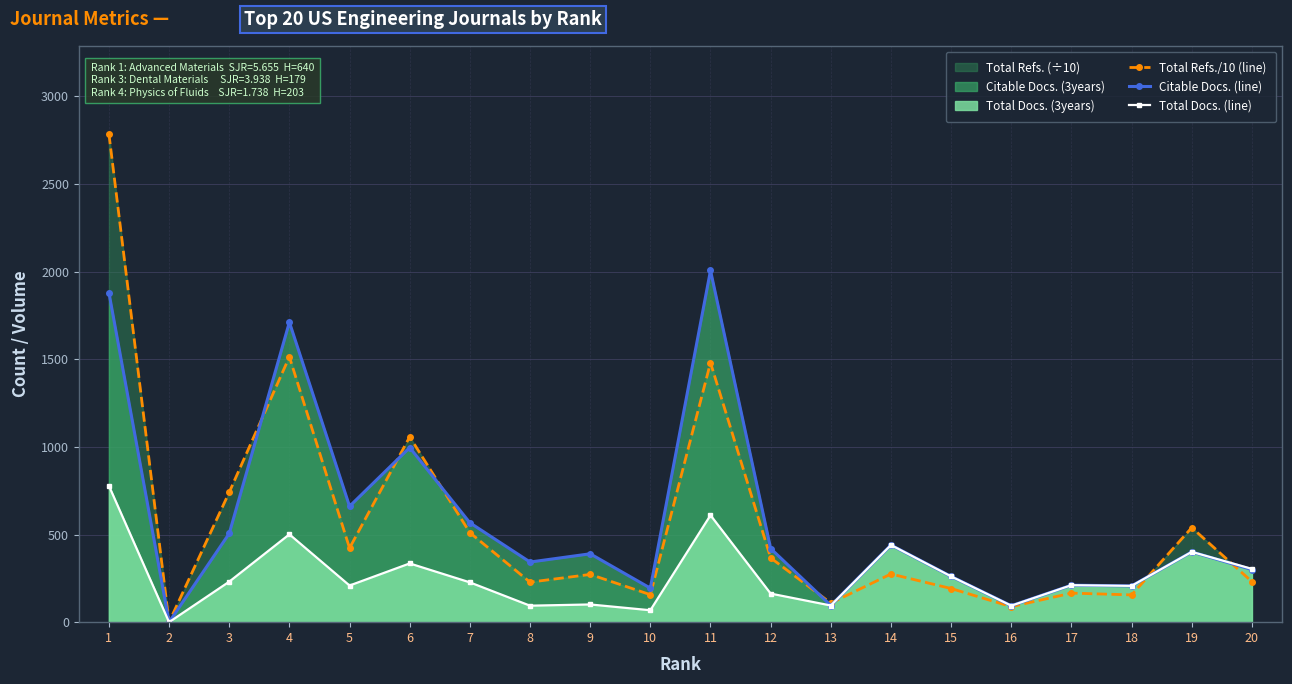

How many distinct data groups are displayed?

3